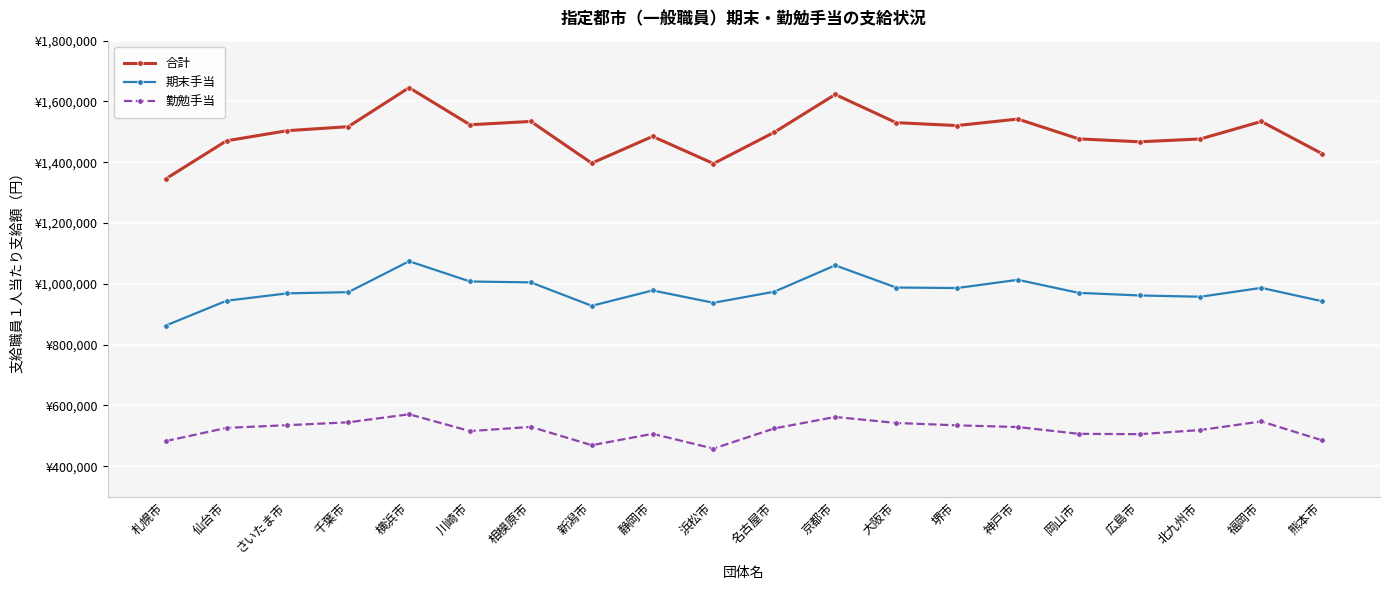

True or false: 合計 and 期末手当 cross at least once.

False